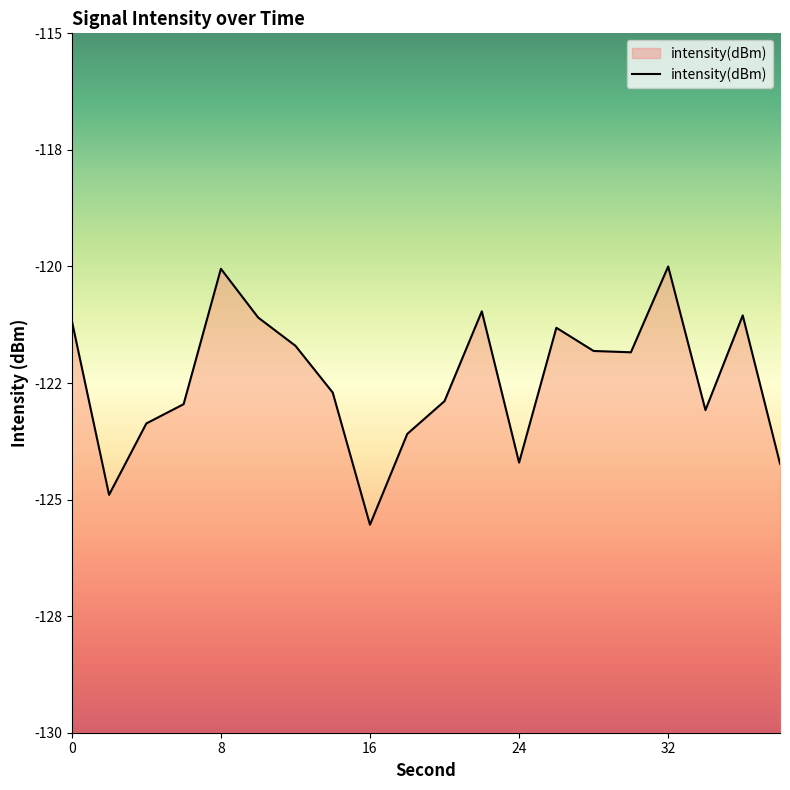

Which has a higher value, 4 or 24?

4